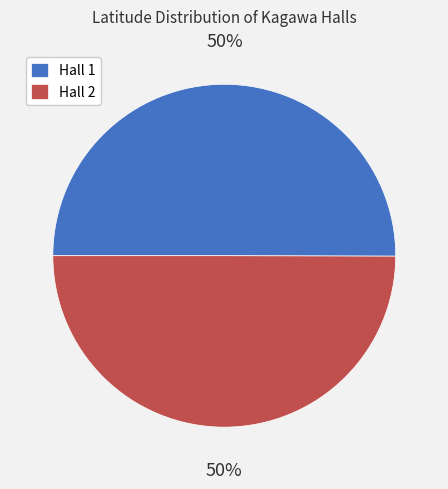

To the nearest percent, what is the combined percentage of Hall 1 and Hall 2?

100%